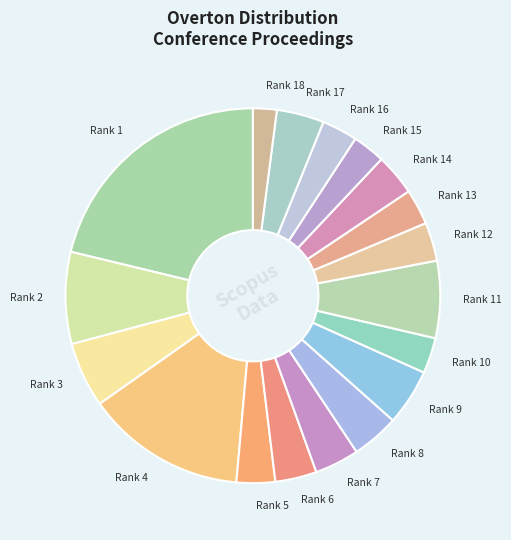

Approximately how many times larger is the value at Rank 1 compared to Rank 4?

1.5